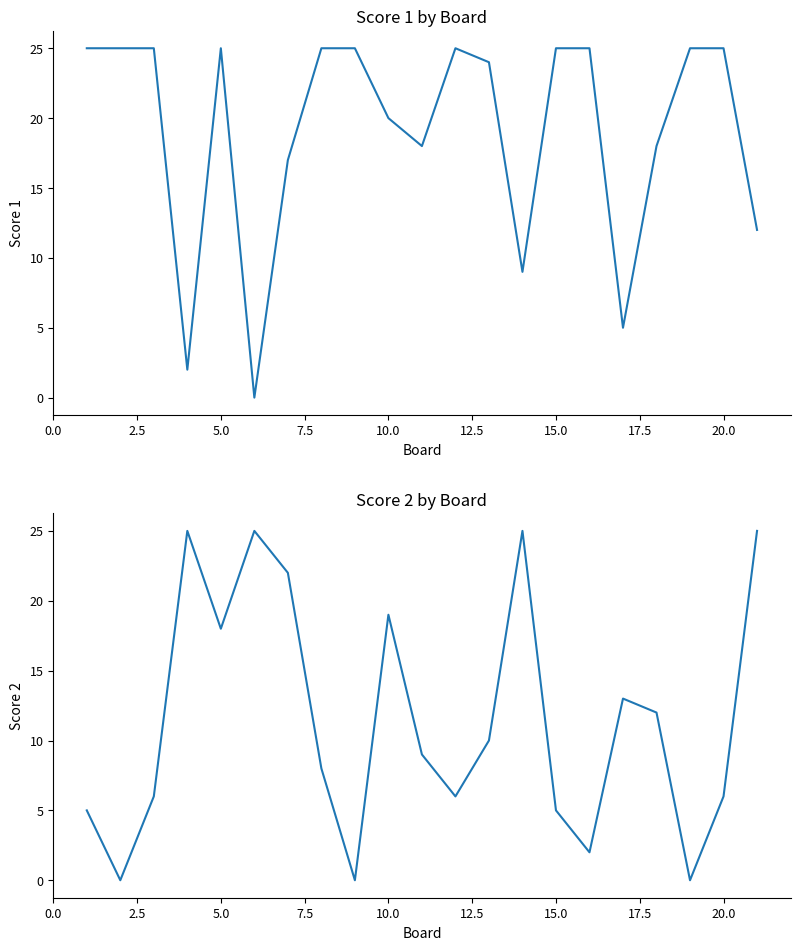

Reading left to right, extract all data points from this chart.

Score 1: 25	25	25	2	25	0	17	25	25	20	18	25	24	9	25	25	5	18	25	25	12
Score 2: 5	0	6	25	18	25	22	8	0	19	9	6	10	25	5	2	13	12	0	6	25